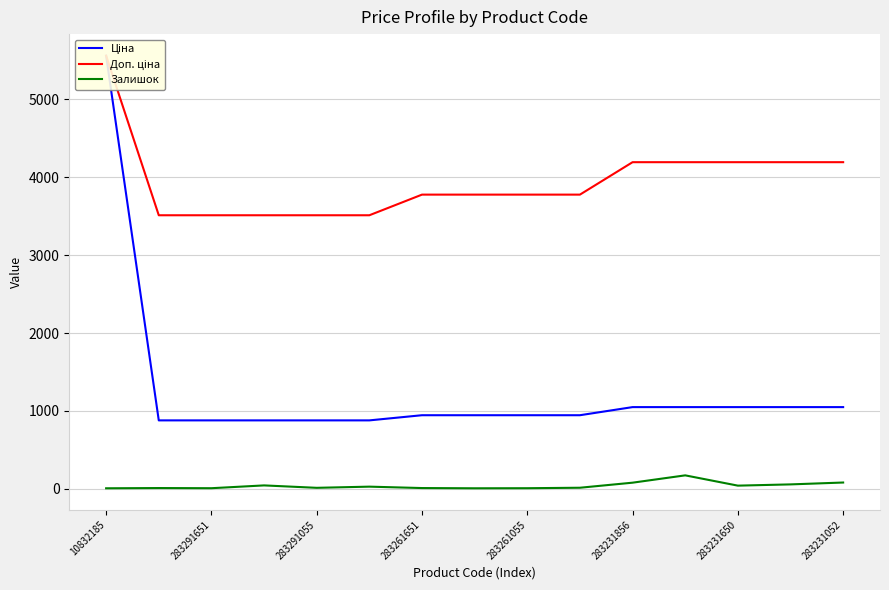

At how many categories does at least one series exceed 5228?

1